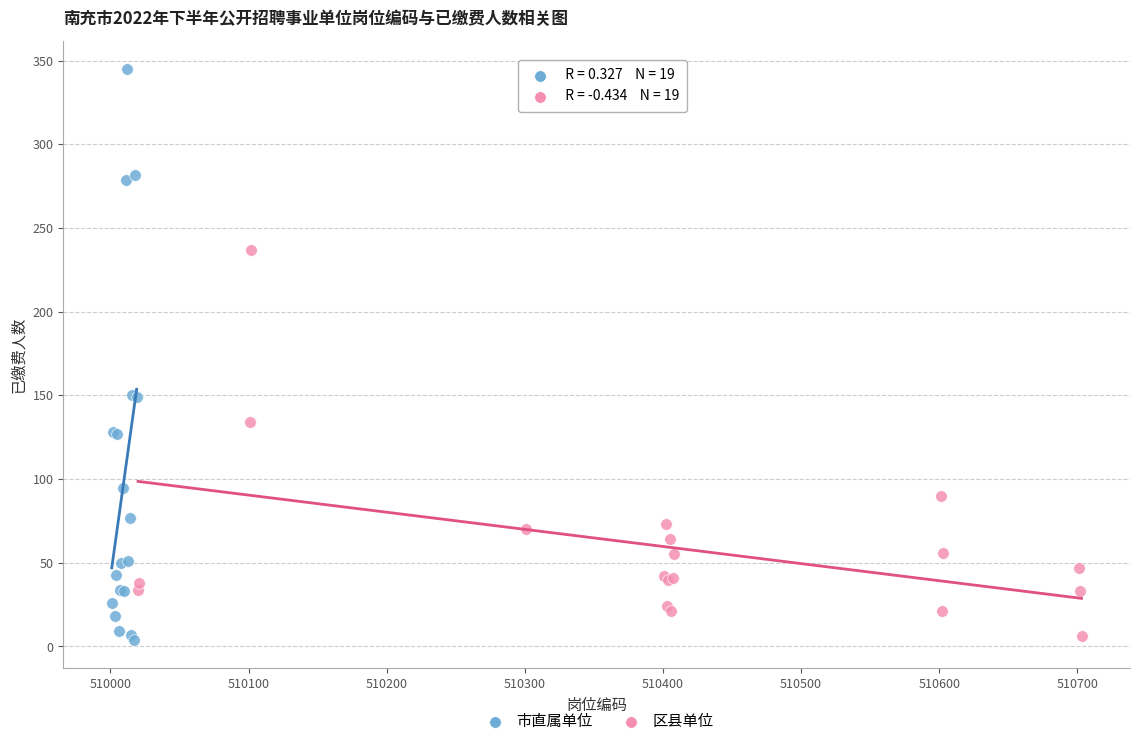

What are all the series names shown in the legend?

市直属单位, 区县单位